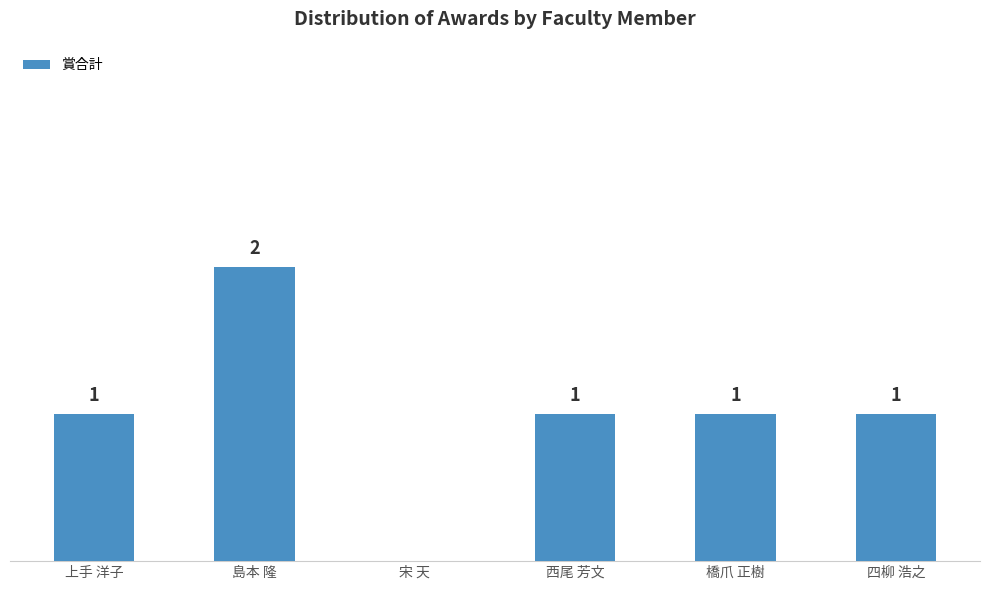

Does the chart contain stacked bars?

No